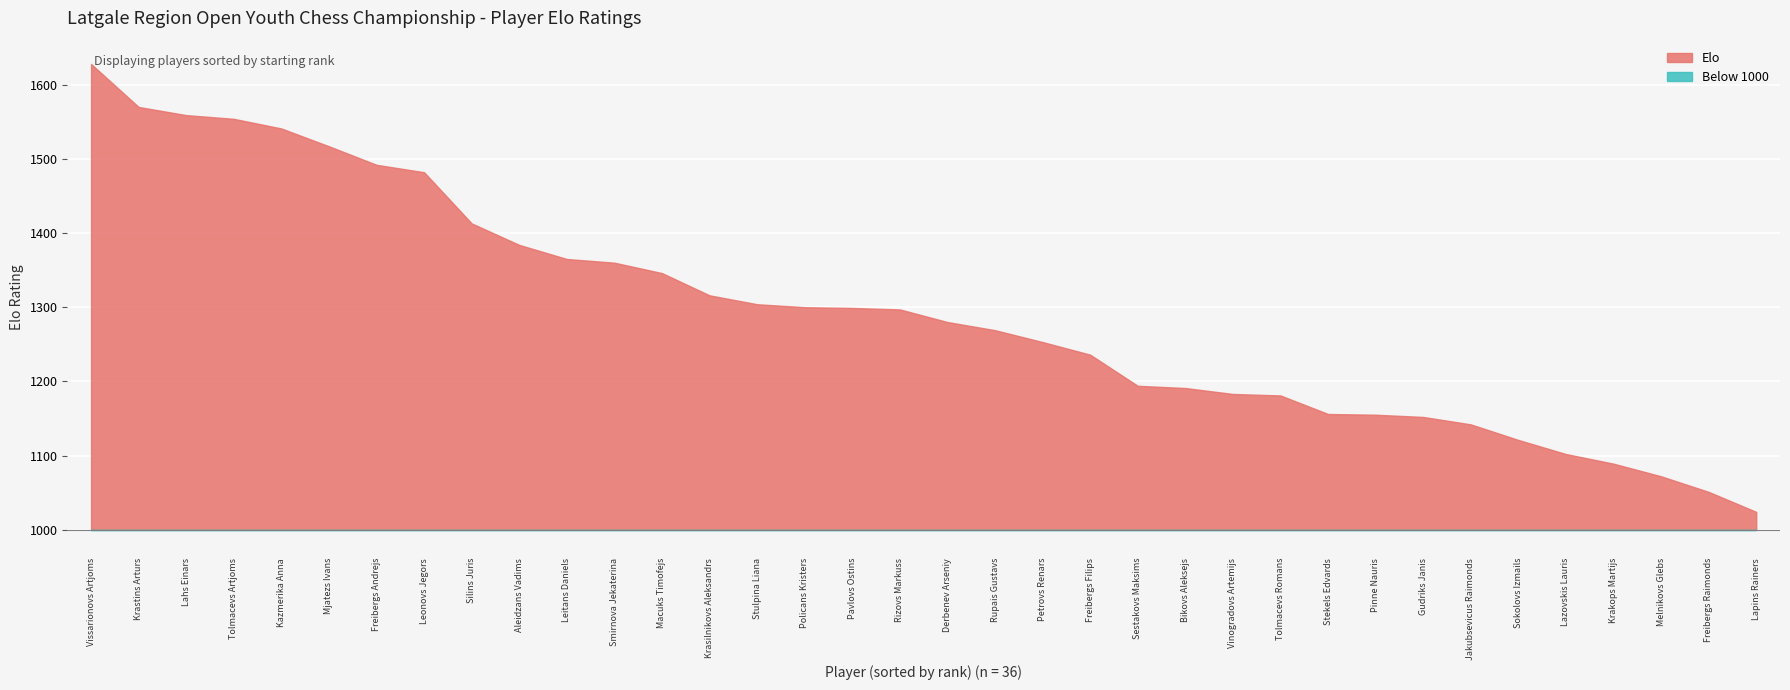

How many lines are shown in the chart?

1